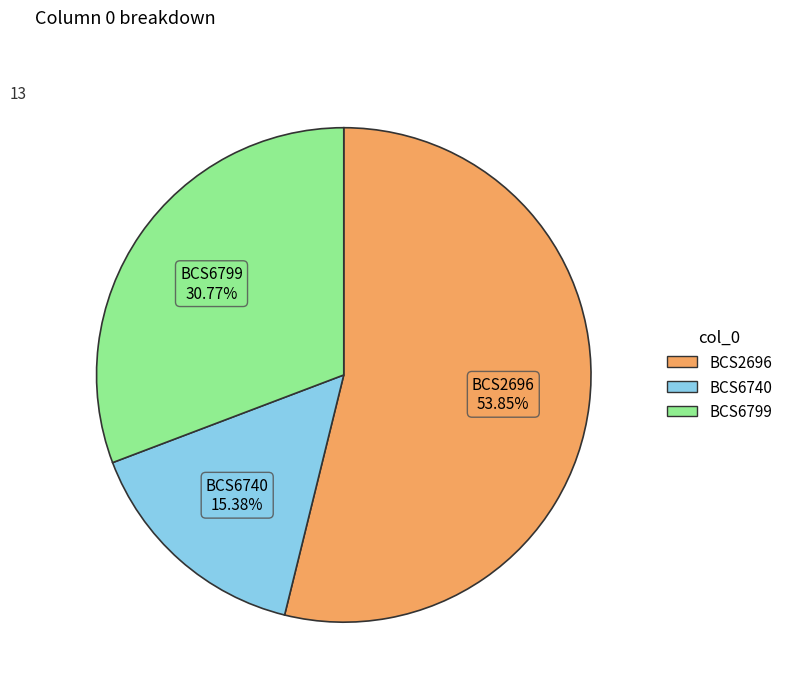

To the nearest percent, what portion does BCS6740 represent?

15%